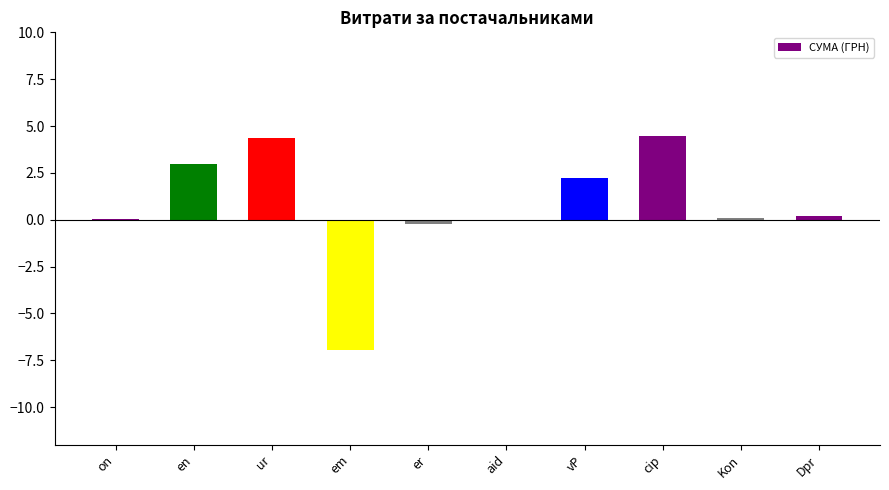

What is the change in value from en to em?

-9.9